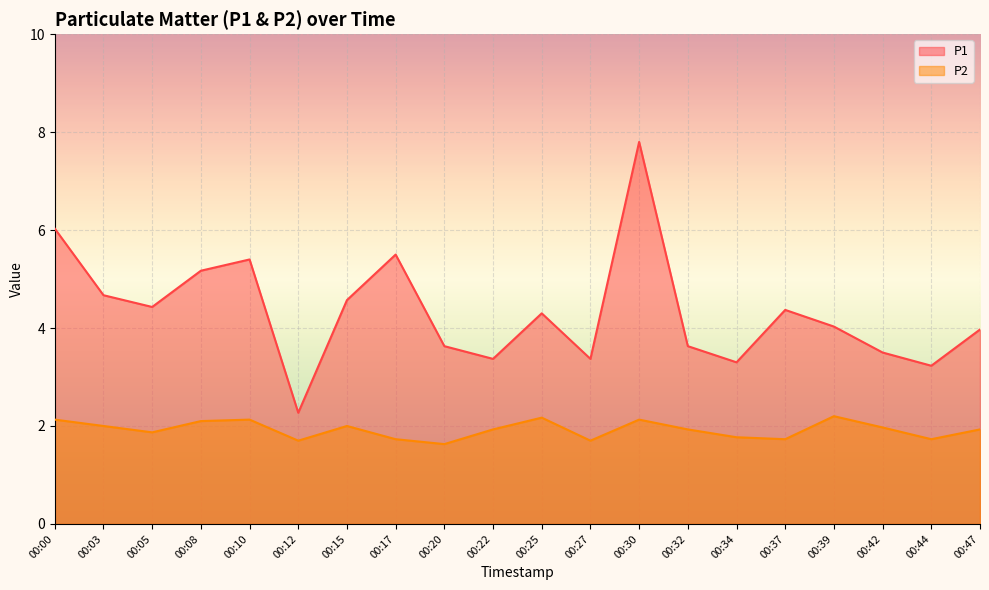

The value of P1 at 00:15 is 1.8. True or false?

False